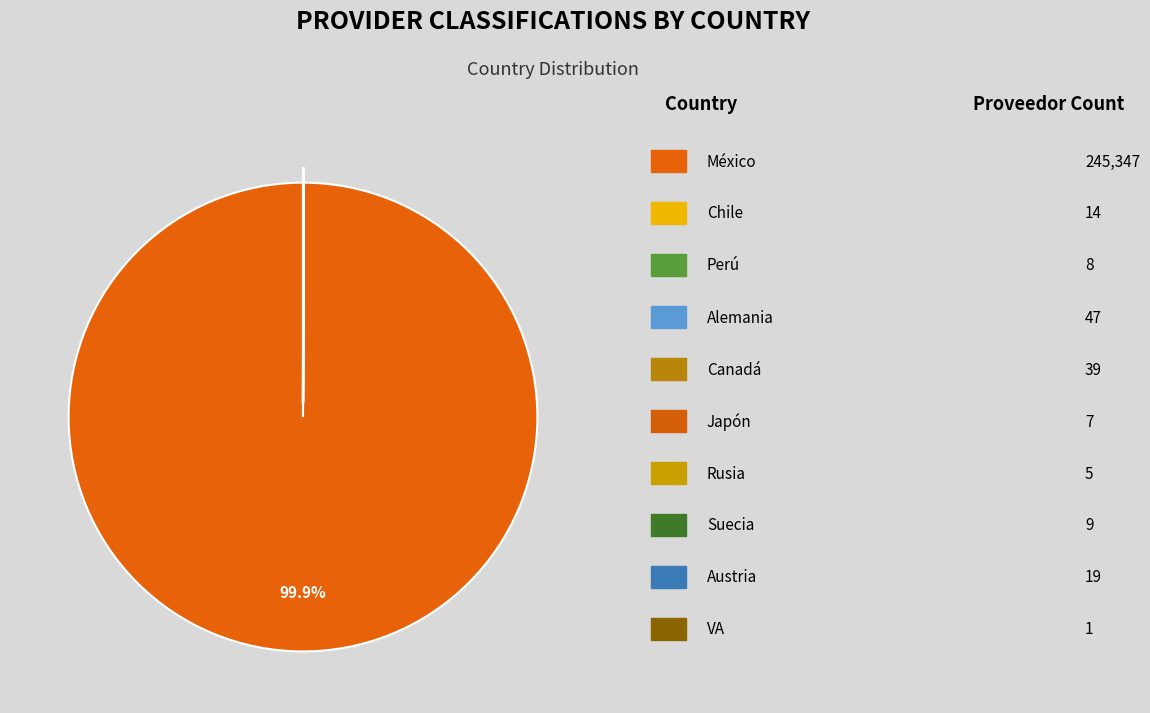

Which slice is the largest?

México